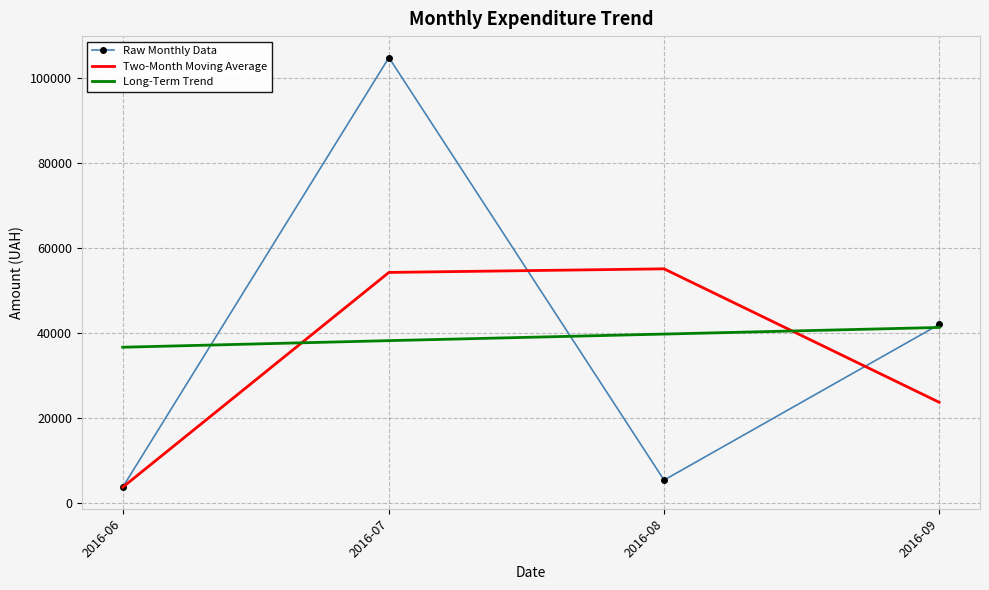

Reading left to right, what are all the values shown in this chart?

Raw Monthly Data: 3665.0	104740.3	5350.6	41960.5
Two-Month Moving Average: 3665.0	54202.7	55045.5	23655.6
Long-Term Trend: 36604.6	38154.3	39703.9	41253.6